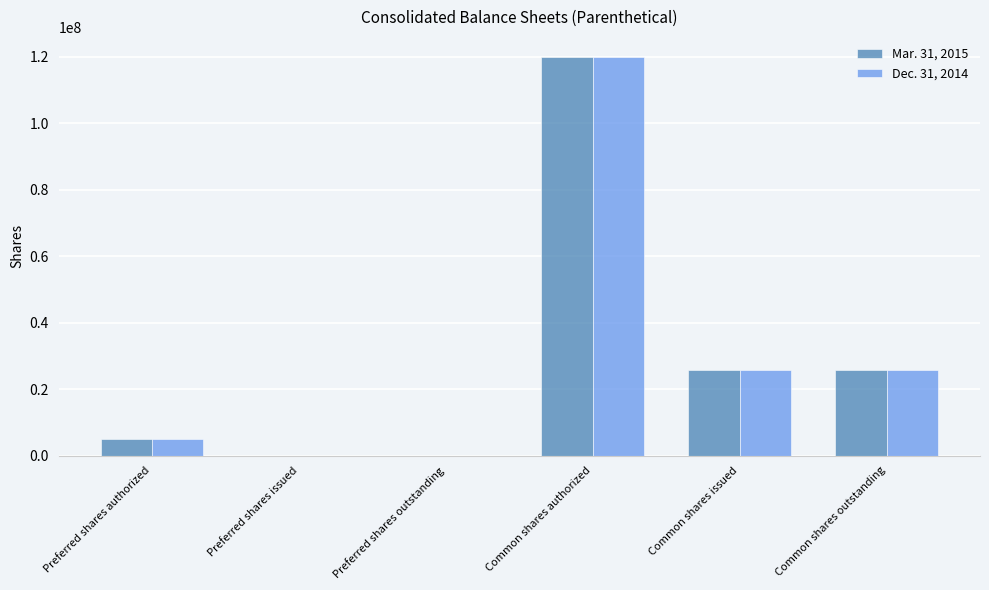

How many groups of bars are there?

6